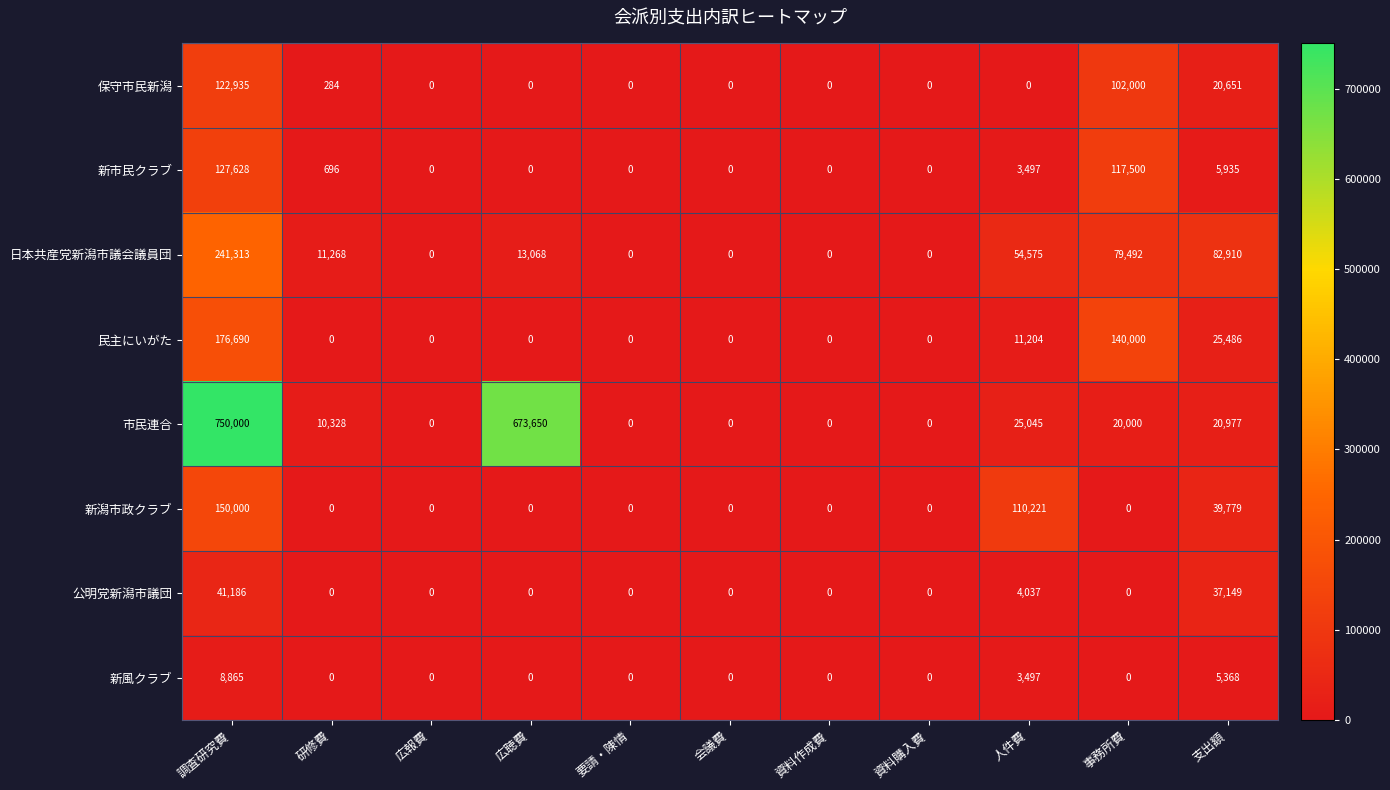

The value of 民主にいがた at 資料作成費 is -73210. True or false?

False